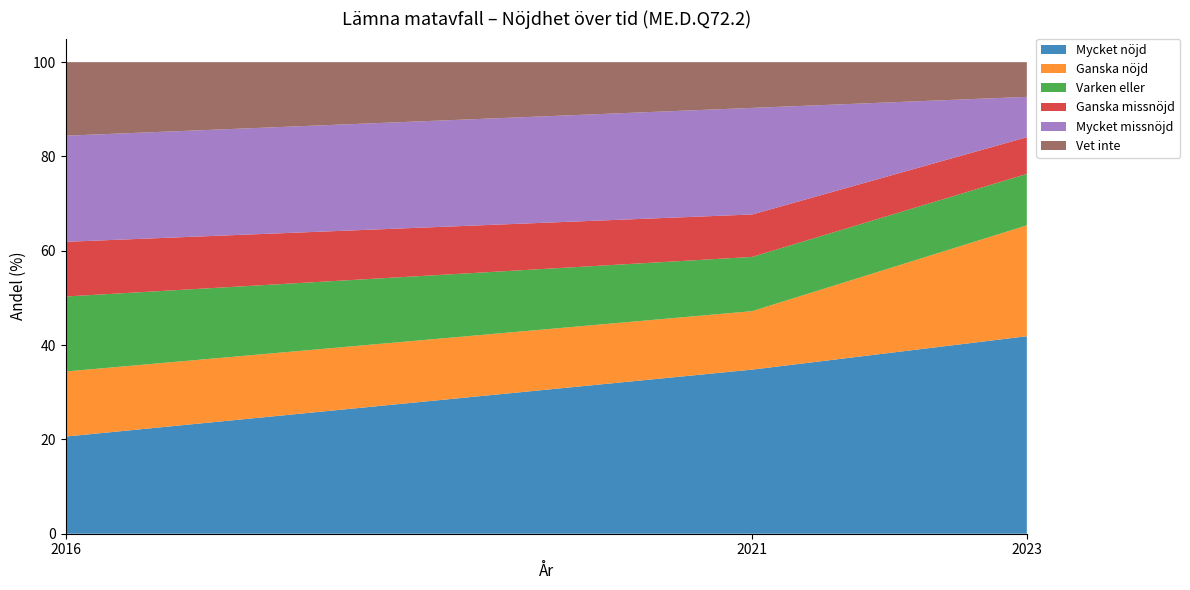

Reading right to left, list all the values displayed in this chart.

Mycket nöjd: 41.9	34.8	20.6
Ganska nöjd: 23.5	12.4	13.8
Varken eller: 10.9	11.5	15.9
Ganska missnöjd: 7.8	9.0	11.6
Mycket missnöjd: 8.6	22.6	22.5
Vet inte: 7.4	9.7	15.6